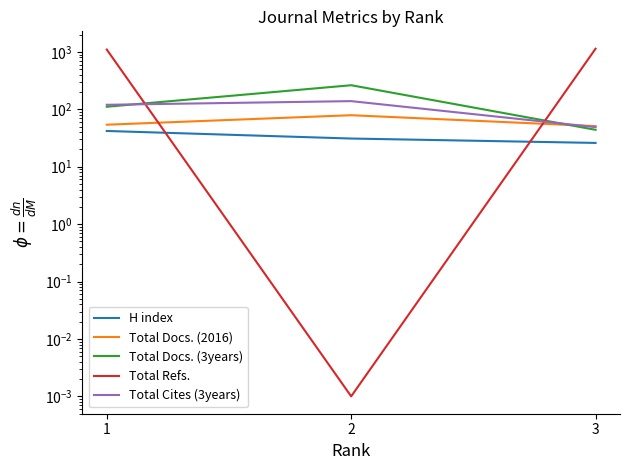

How many categories are shown in the chart?

3